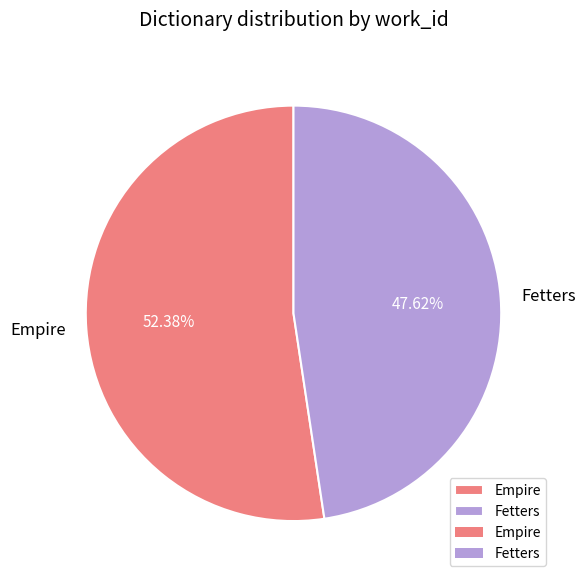

To the nearest percent, what is the average slice percentage?

50%